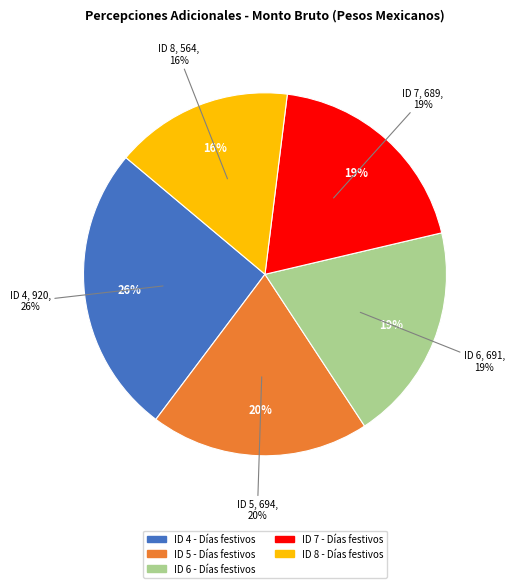

How many slices are in this pie chart?

5